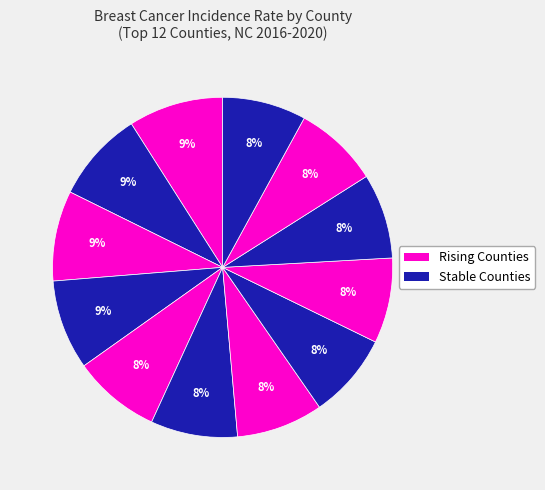

Count the number of slices in the pie.

12